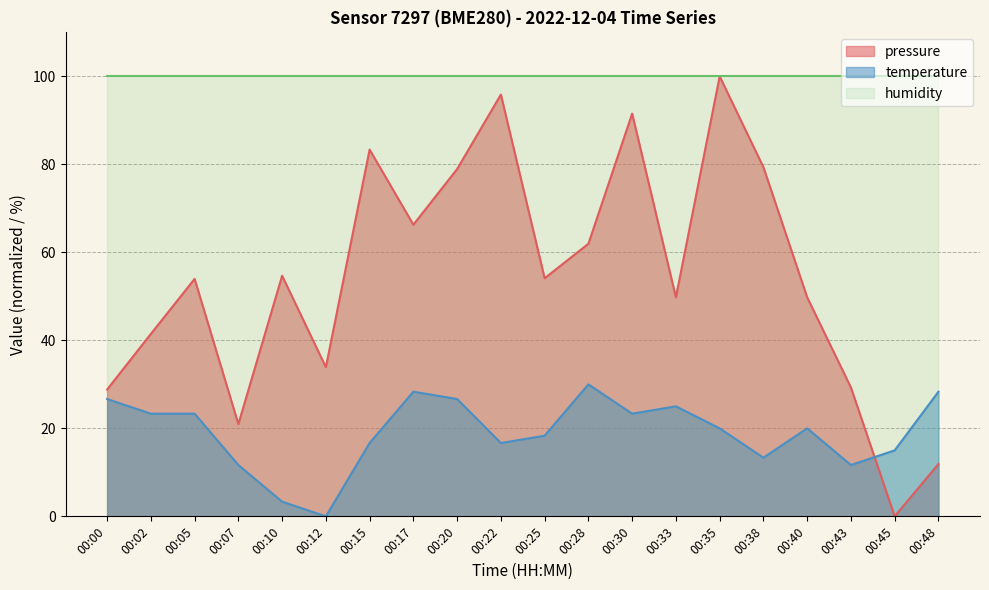

Which label corresponds to the largest value in the chart?

00:35